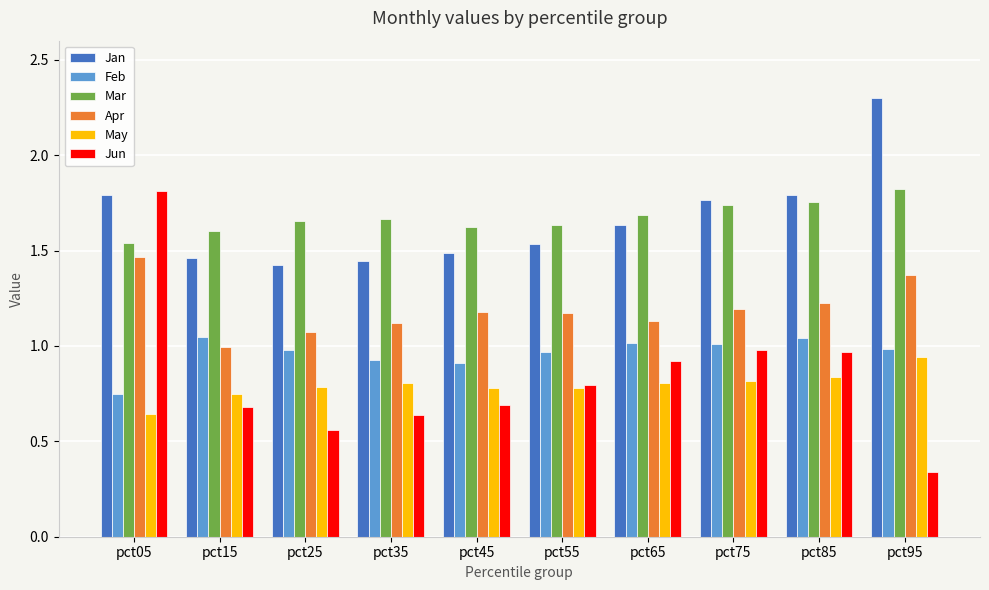

How many bars are there in each group?

6